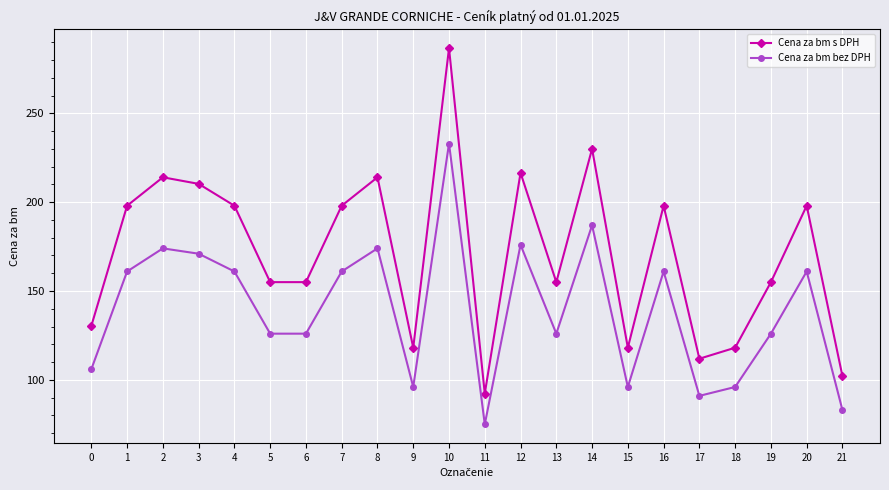

At which category is the sum across all series the highest?

10